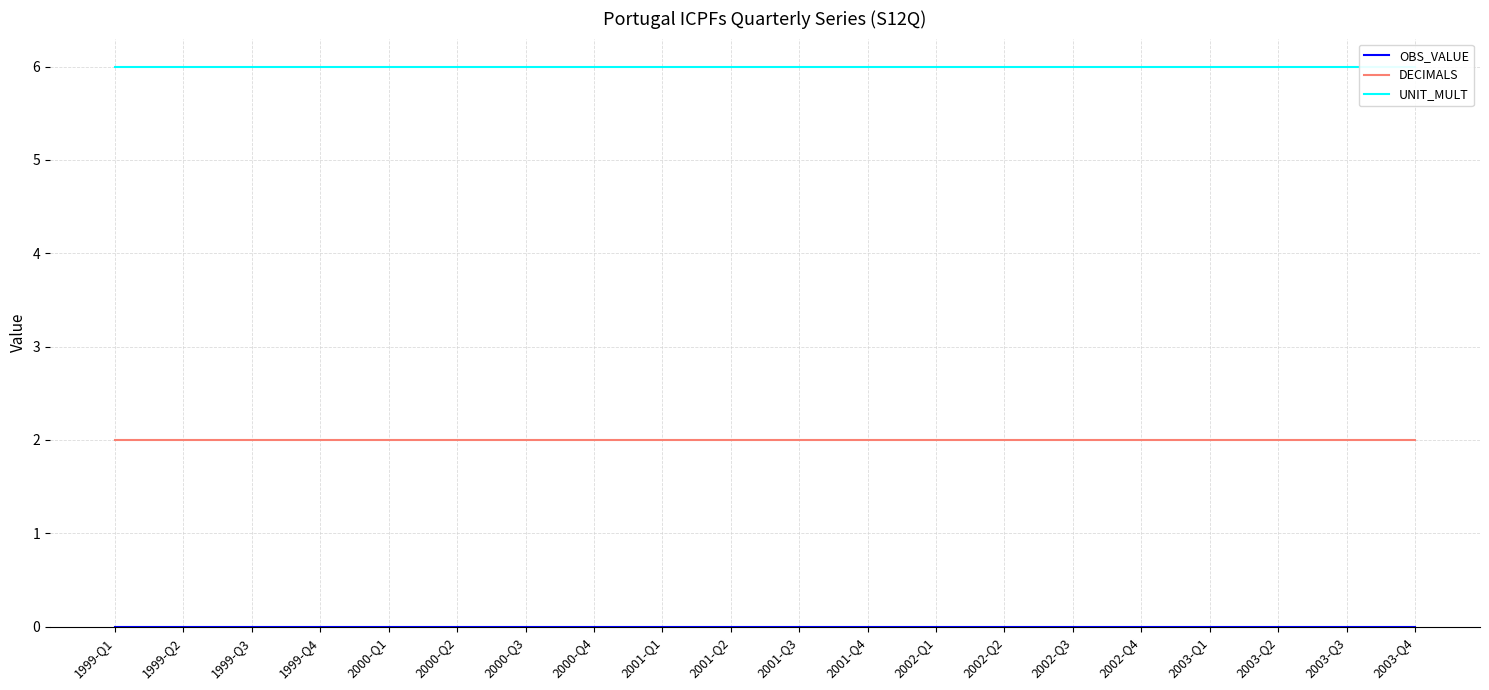

How many lines are shown in the chart?

3